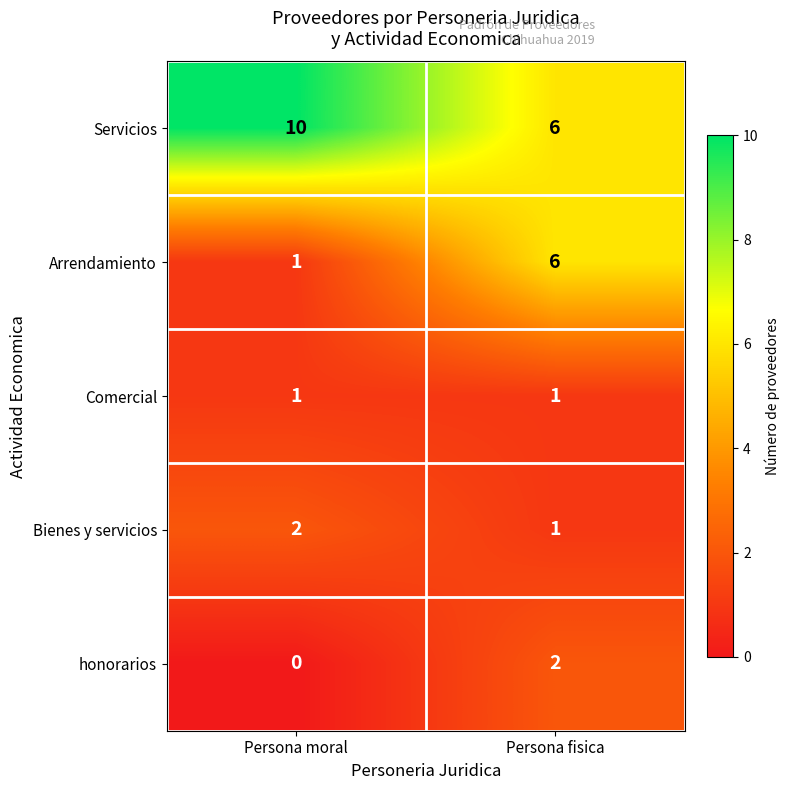

The honorarios series shows 2 at Persona fisica. True or false?

True